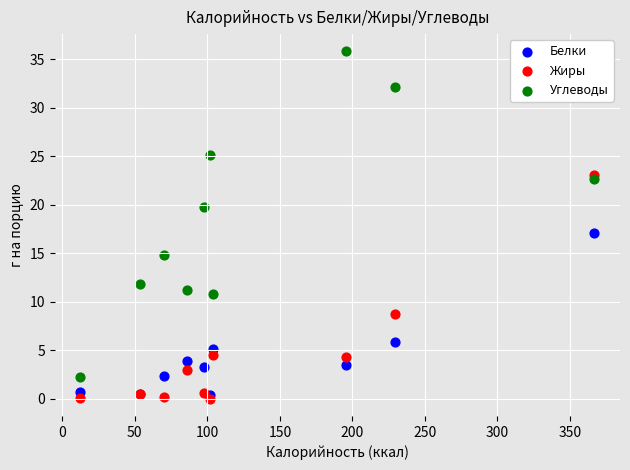

In the Углеводы series, what Y value is closest to 19?

19.8